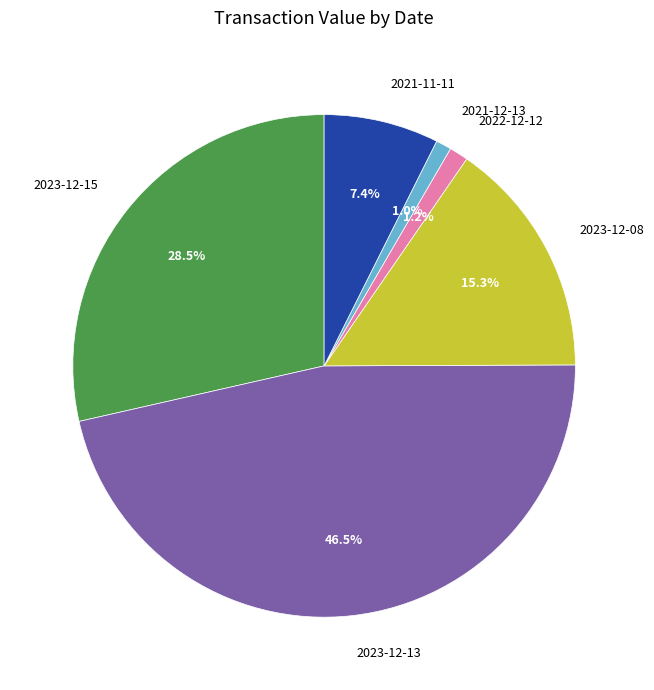

To the nearest percent, what is the combined percentage of 2023-12-13 and 2021-11-11?

54%